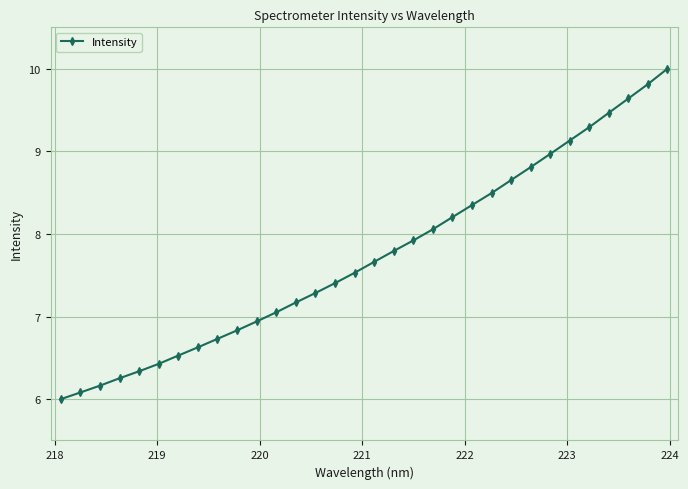

What is the smallest value displayed?

6.0